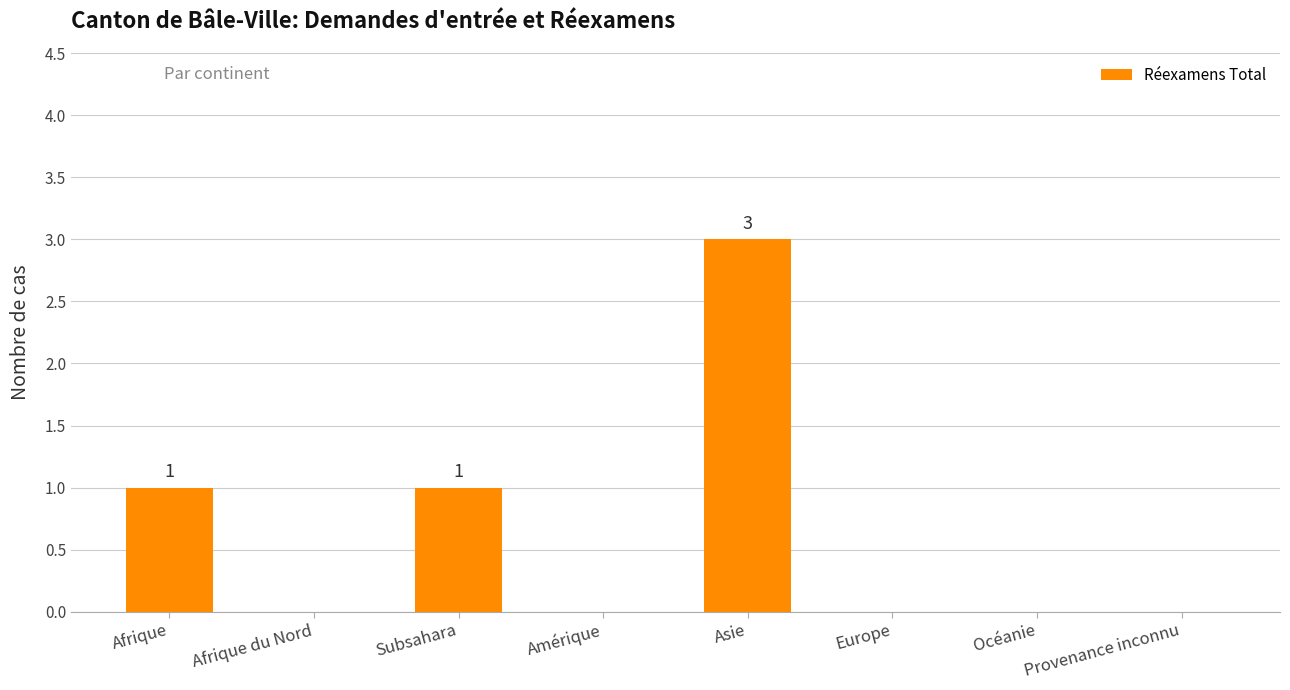

What is the change in value from Amérique to Asie?

+3